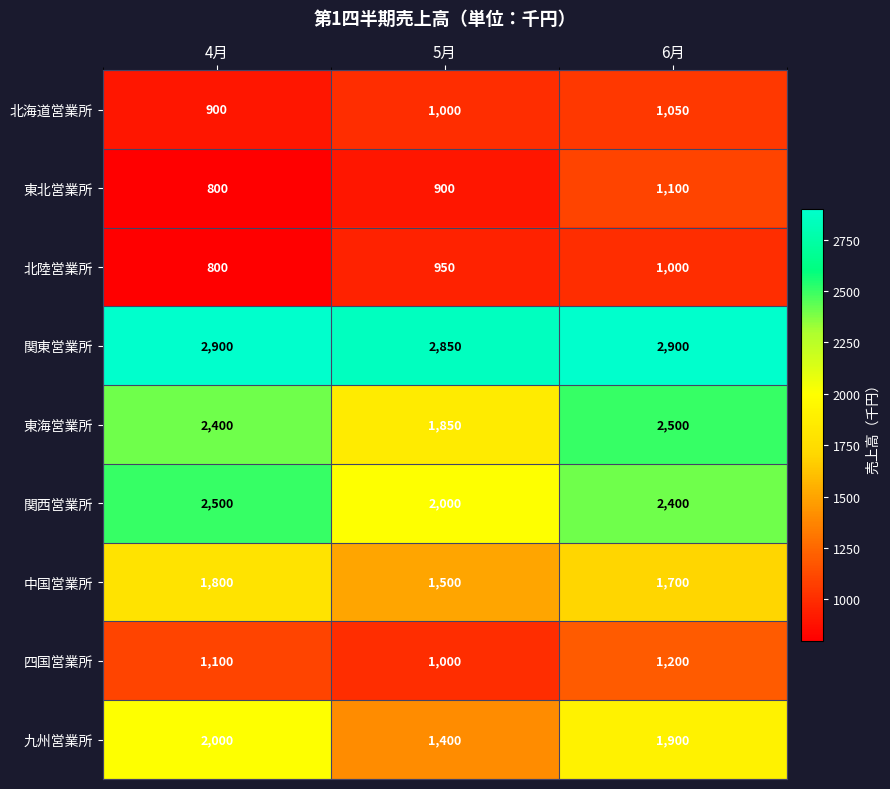

Reading left to right, transcribe all the data shown in this chart.

北海道営業所: 4月=900	5月=1000	6月=1050
東北営業所: 4月=800	5月=900	6月=1100
北陸営業所: 4月=800	5月=950	6月=1000
関東営業所: 4月=2900	5月=2850	6月=2900
東海営業所: 4月=2400	5月=1850	6月=2500
関西営業所: 4月=2500	5月=2000	6月=2400
中国営業所: 4月=1800	5月=1500	6月=1700
四国営業所: 4月=1100	5月=1000	6月=1200
九州営業所: 4月=2000	5月=1400	6月=1900